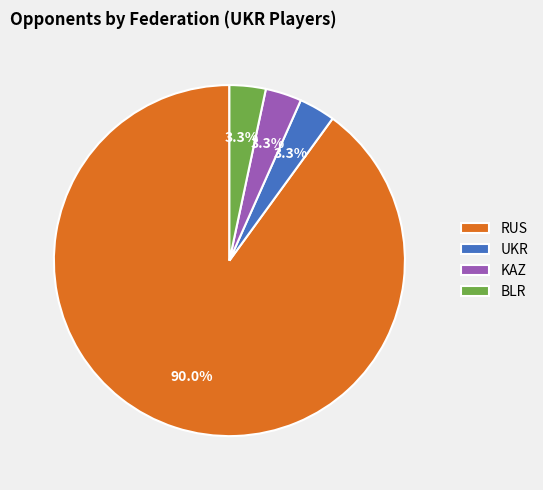

To the nearest percent, what is the average slice percentage?

25%